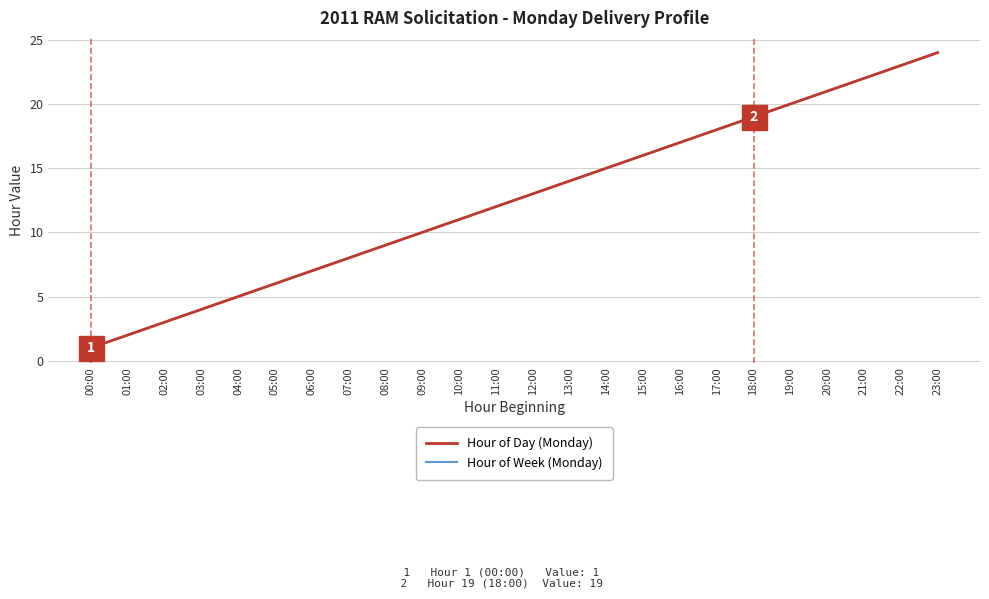

Reading right to left, what are all the values shown in this chart?

Hour of Day (Monday): 24	23	22	21	20	19	18	17	16	15	14	13	12	11	10	9	8	7	6	5	4	3	2	1
Hour of Week (Monday): 24	23	22	21	20	19	18	17	16	15	14	13	12	11	10	9	8	7	6	5	4	3	2	1